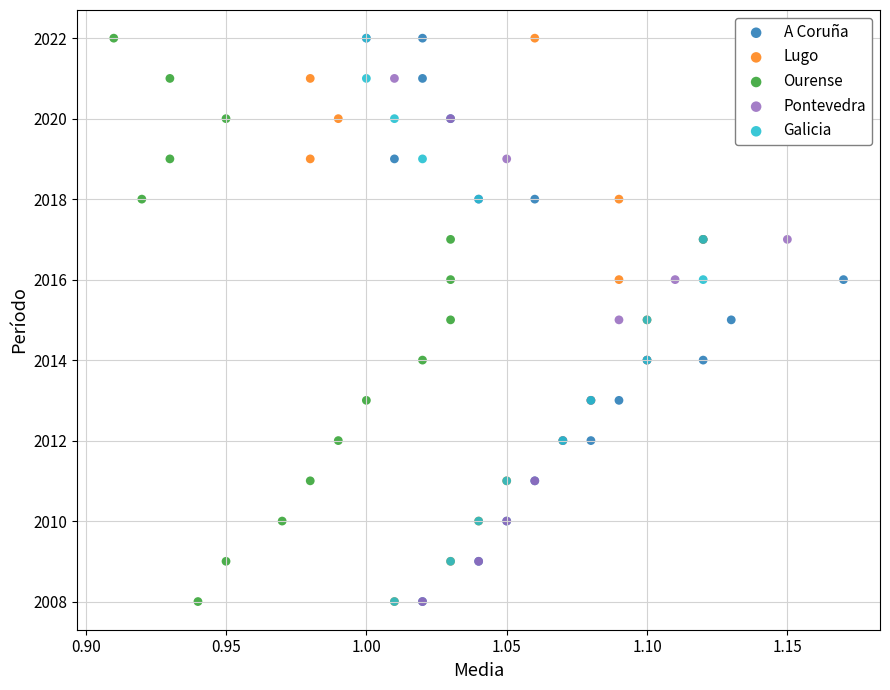

What are all the series names shown in the legend?

A Coruña, Lugo, Ourense, Pontevedra, Galicia